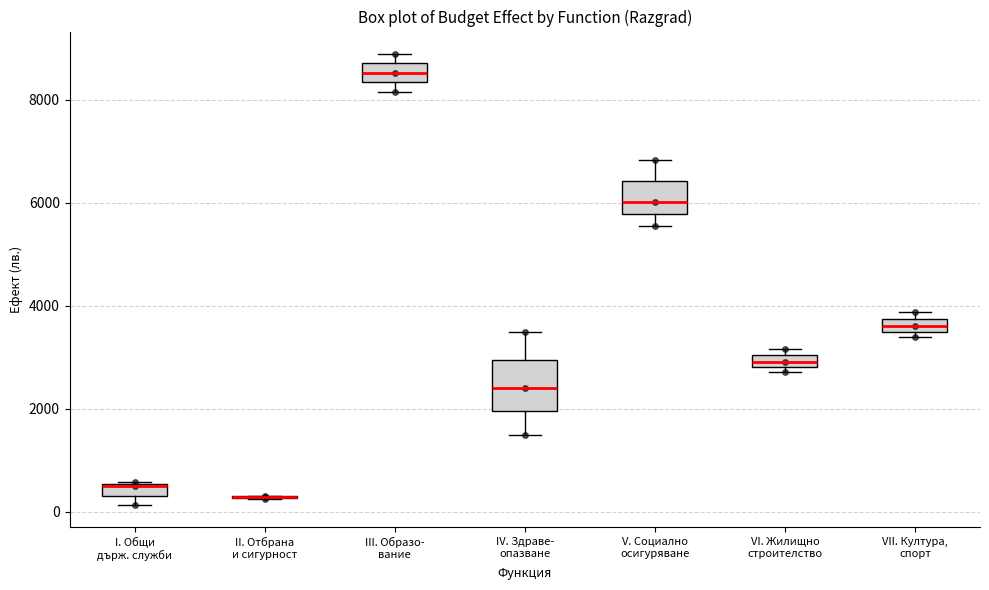

Where is the lower edge of the box for I. Общи държ. служби on the y-axis? The values are not printed on the chart, so give them approximately, as read against the axis.

400